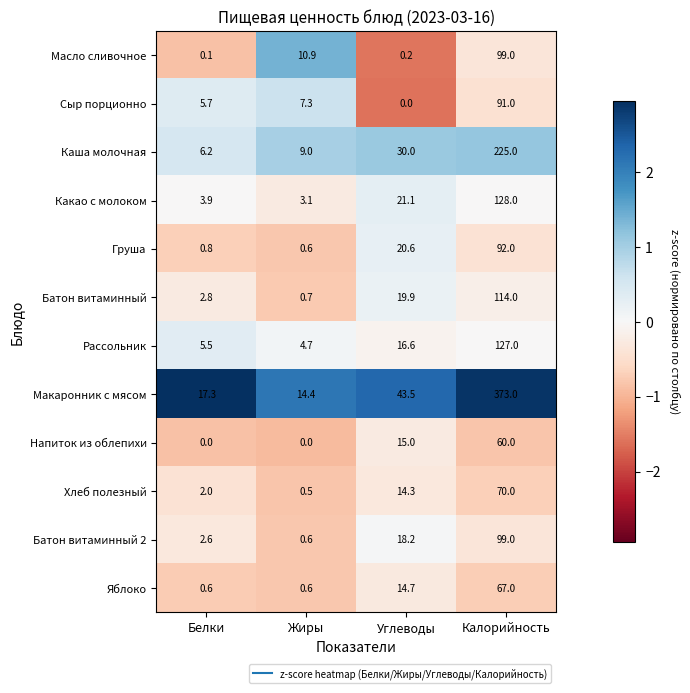

What is the minimum value shown in the chart?

0.0